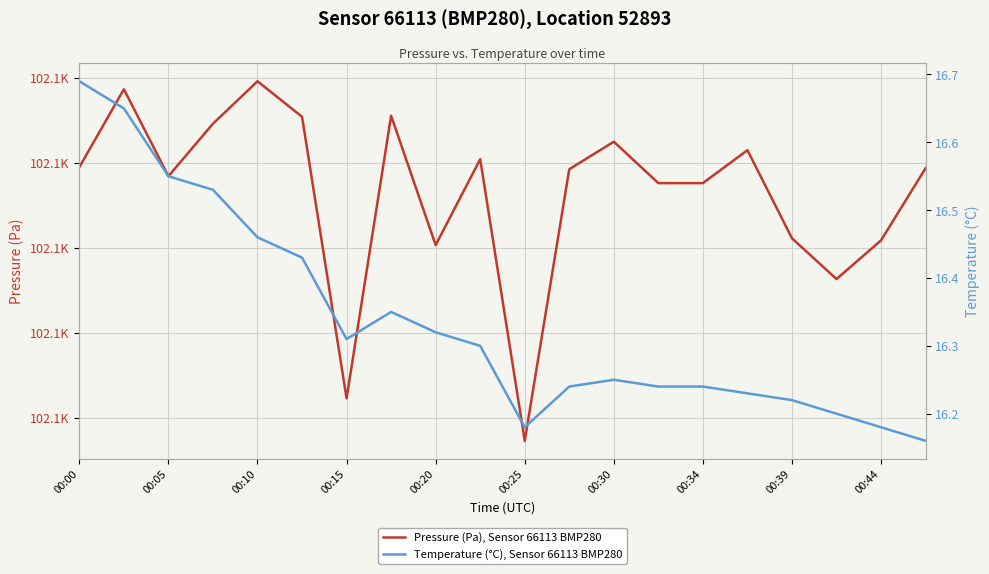

Which category has the lowest value across all series?

19